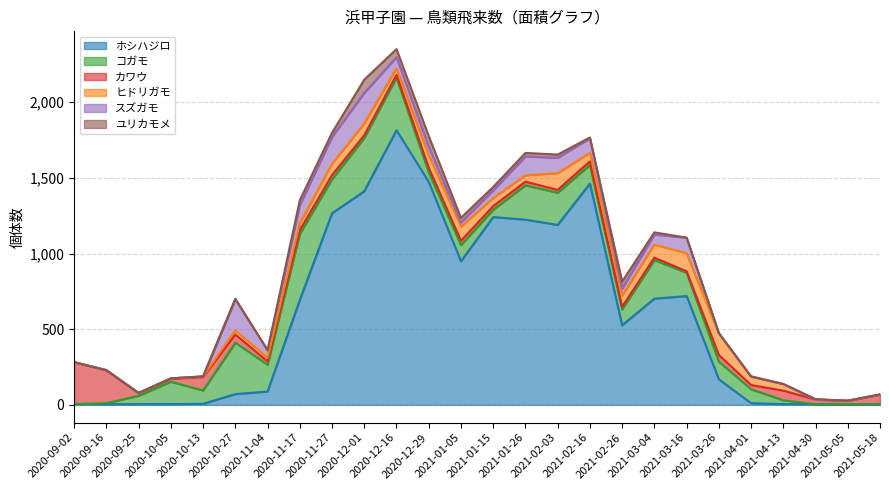

At which category is the sum across all series the highest?

2020-12-16